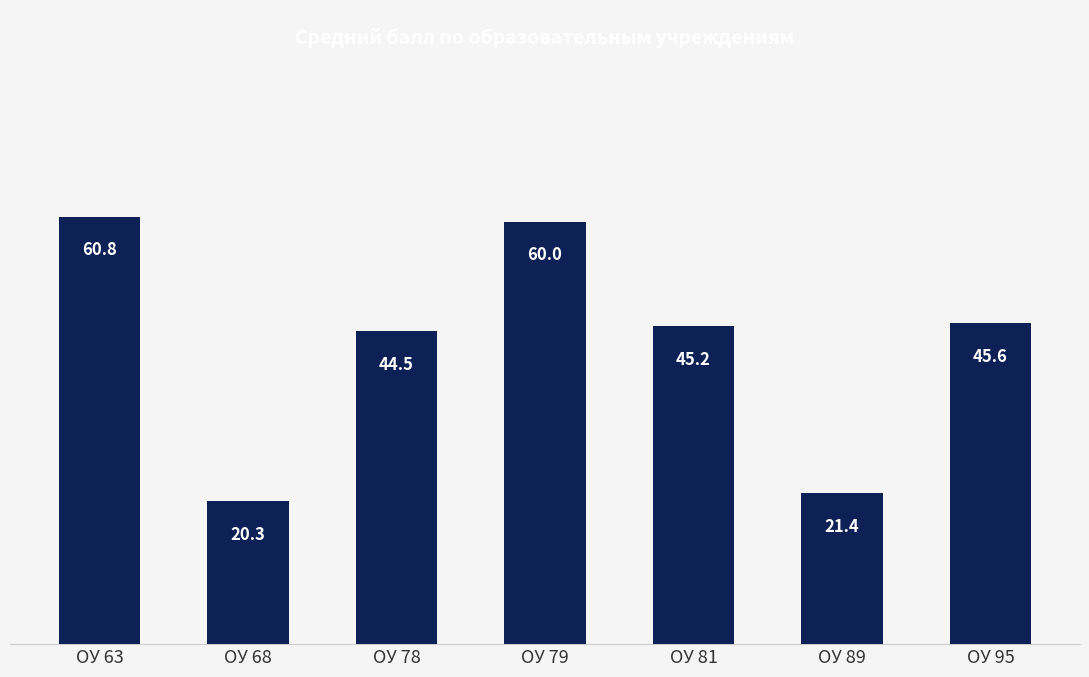

What is the value of the 4th bar from the left?

60.0